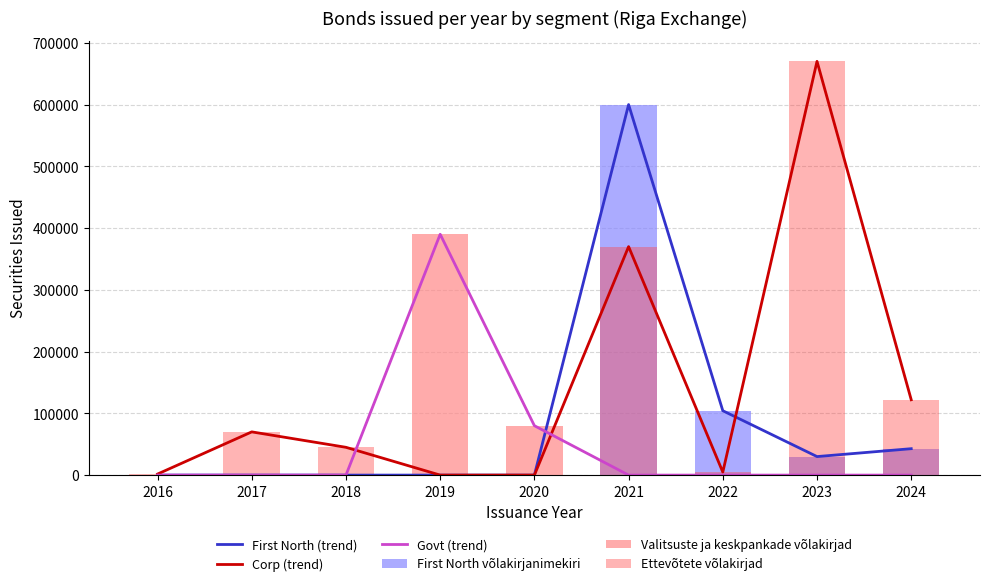

Which label corresponds to the largest value in the chart?

2023